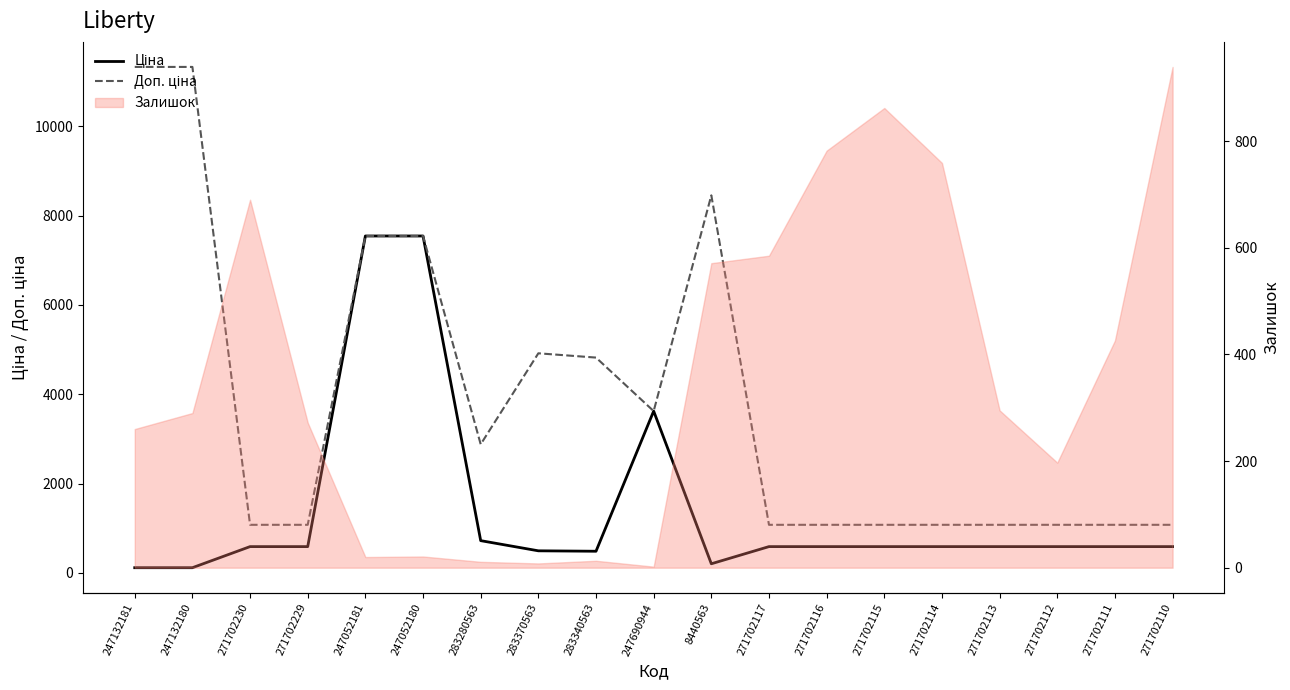

True or false: Ціна and Доп. ціна cross at least once.

False